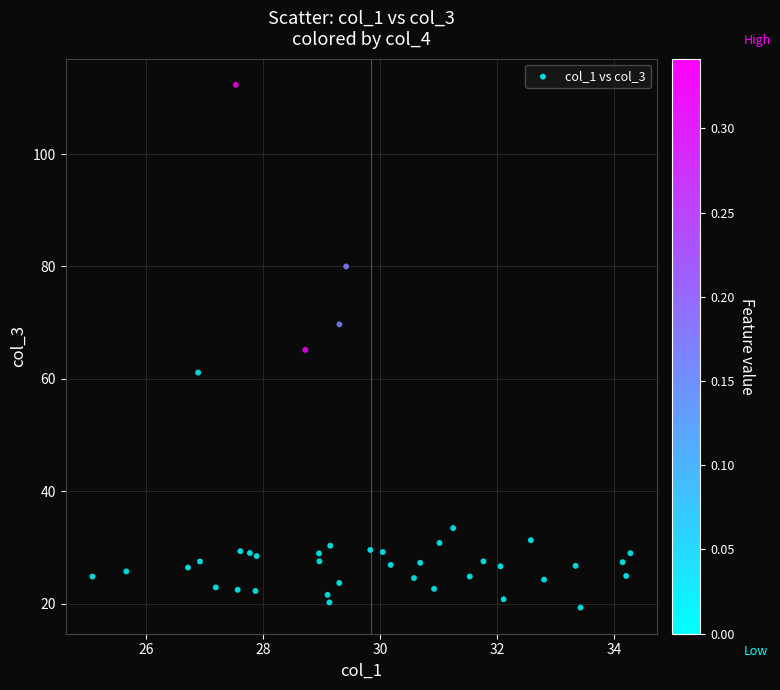

What is the range of Y values (max minus min)?

93.0